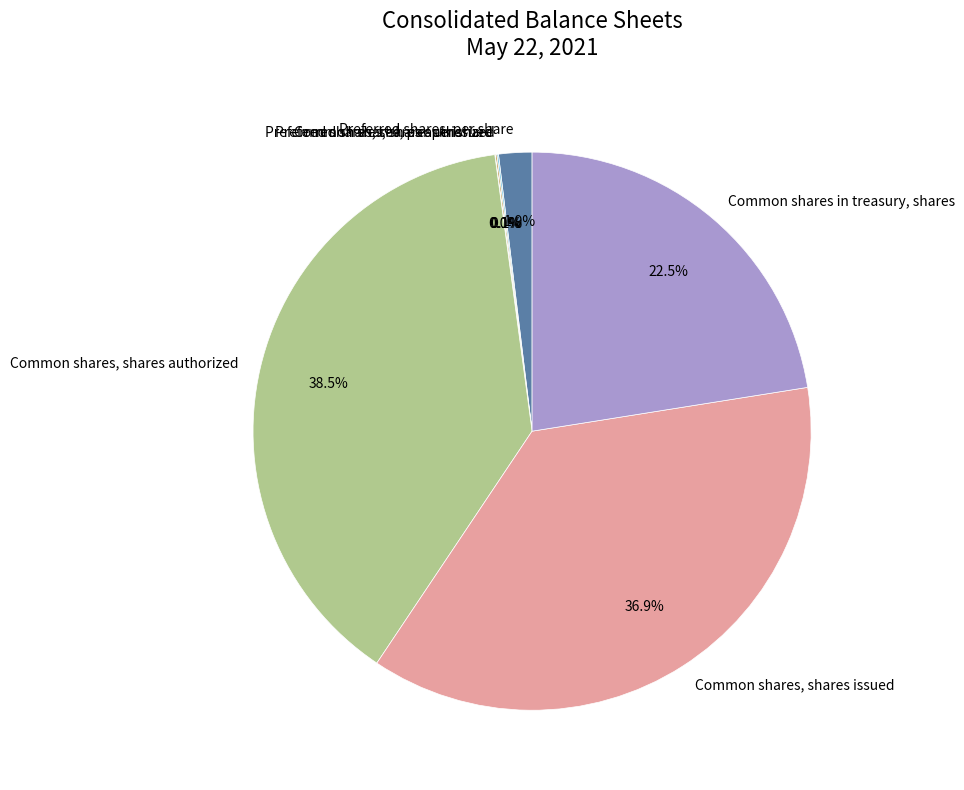

What portion of the pie excludes Preferred shares, per share?

98.1%